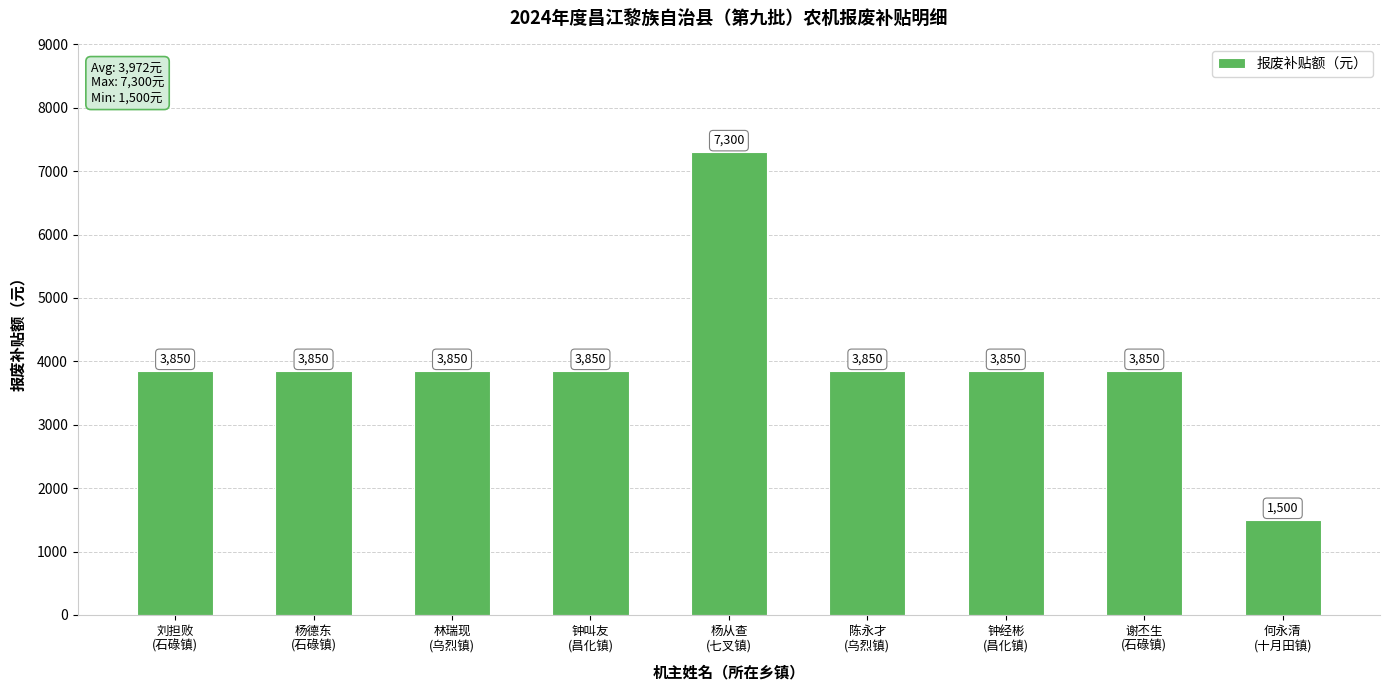

What is the average value?

3972